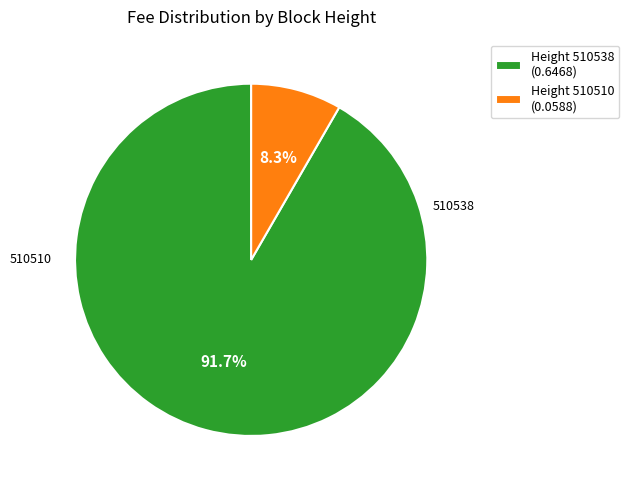

Combined, what portion of the pie is Height 510510 (0.0588) and Height 510538 (0.6468)?

100.0%